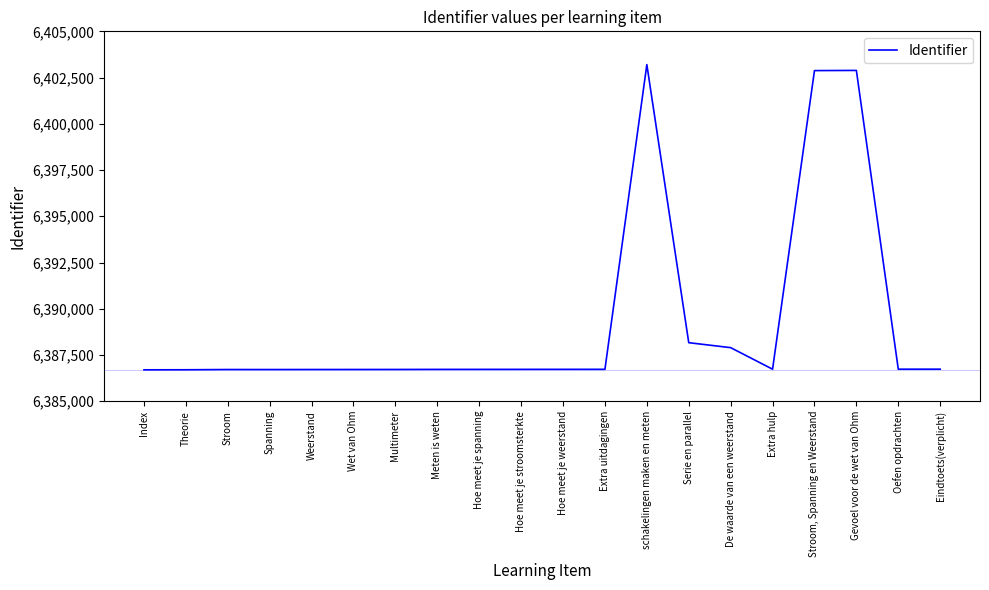

What is the ratio of the value at schakelingen maken en meten to the value at Stroom, Spanning en Weerstand?

1.0